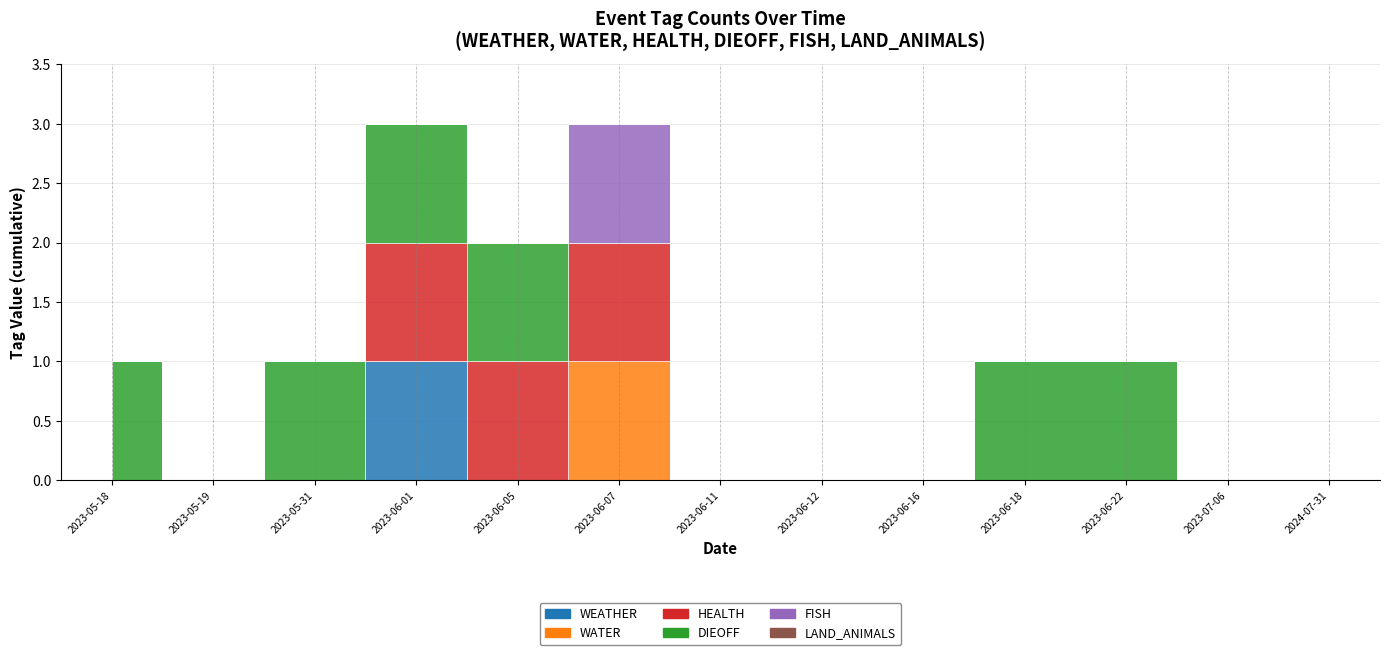

At which category is the sum across all series the highest?

2023-06-01